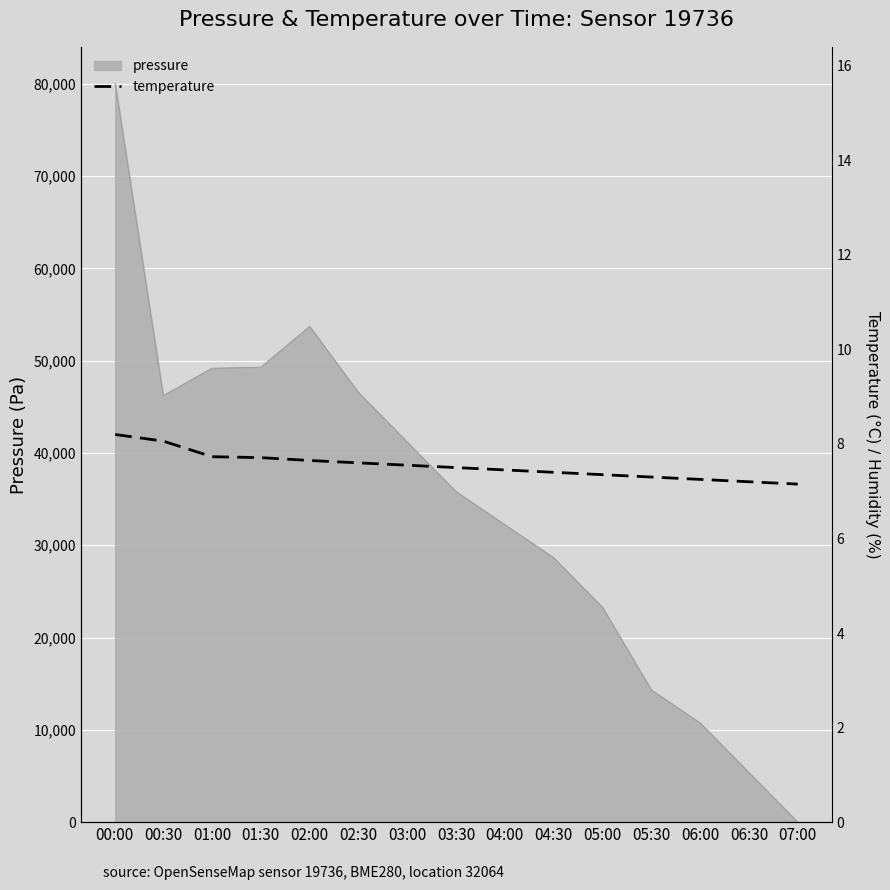

Count the number of categories in the chart.

15